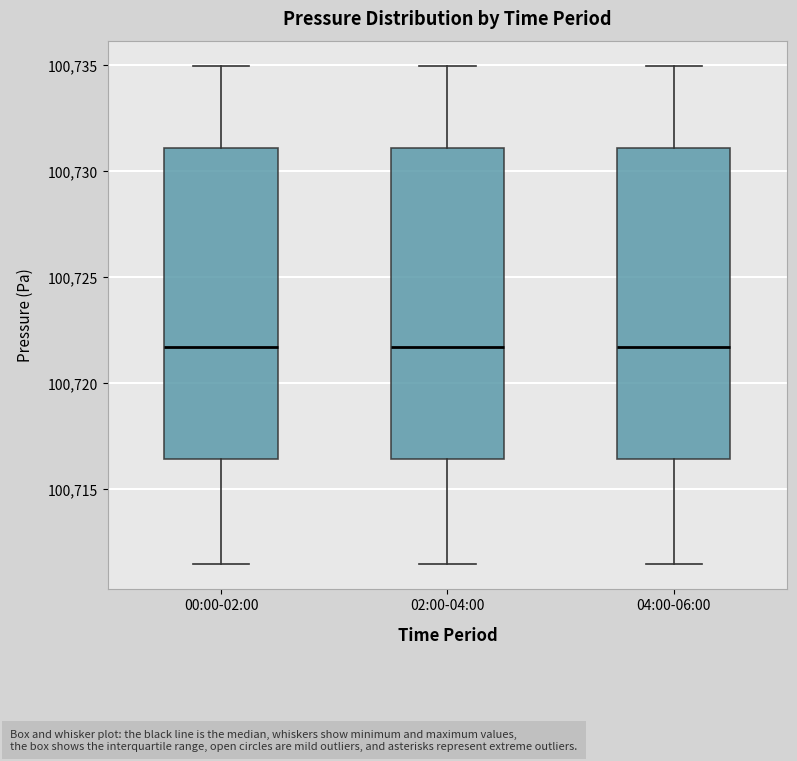

Reading left to right, transcribe this box plot: for each box, give where its median line is, the range the box spans, and where its two whiskers end, as read against the y-axis. The values are not printed on the chart, so give them approximately, as read against the axis.

00:00-02:00: median 100721.5, box 100716.5 to 100731.0, whiskers 100711.5 to 100735.0
02:00-04:00: median 100721.5, box 100716.5 to 100731.0, whiskers 100711.5 to 100735.0
04:00-06:00: median 100721.5, box 100716.5 to 100731.0, whiskers 100711.5 to 100735.0